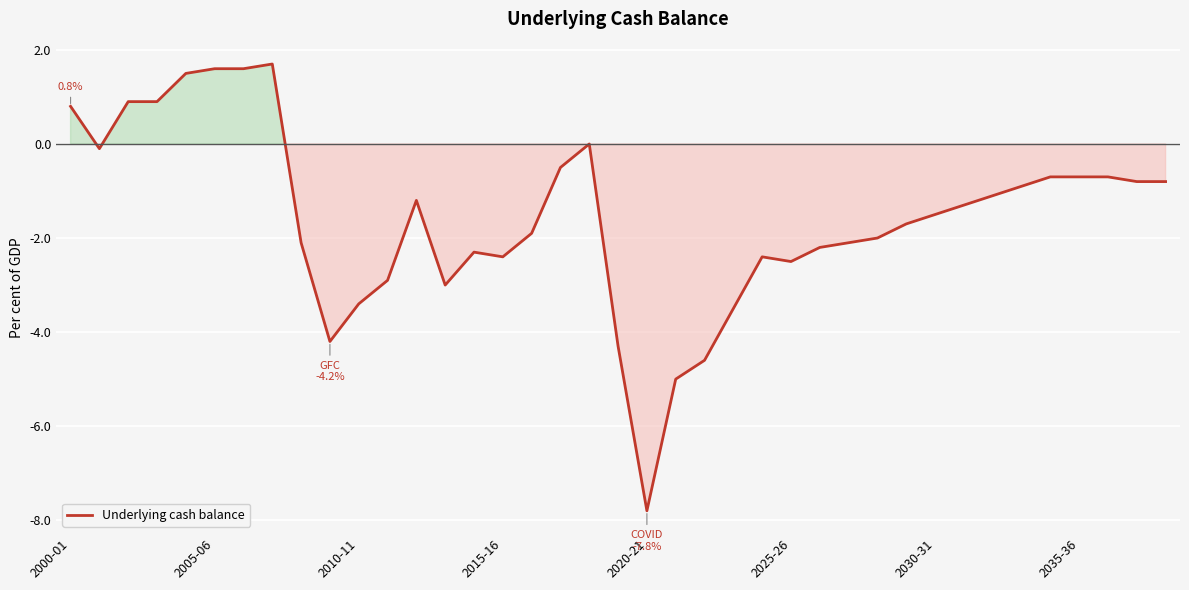

What is the difference between the maximum and minimum values?

9.5